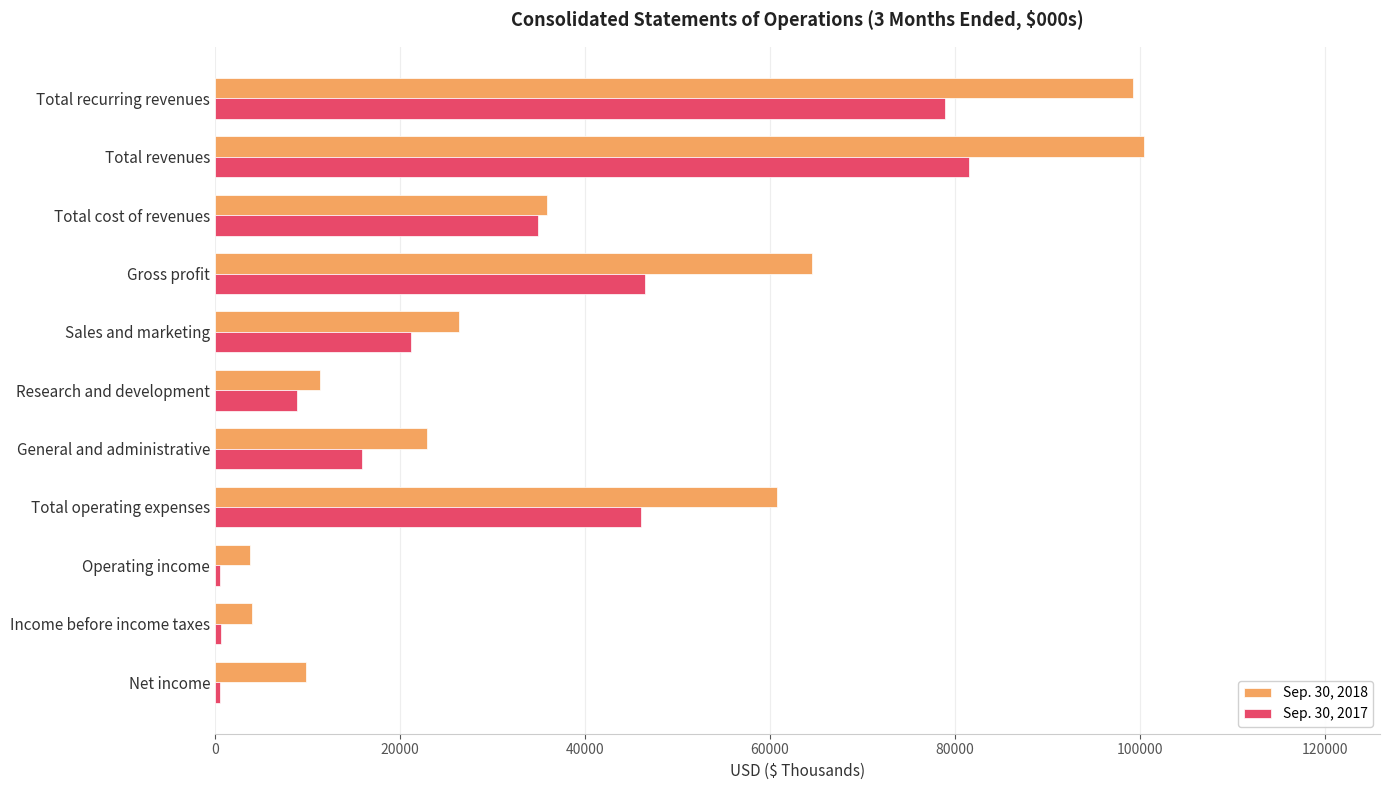

At which category is the sum across all series the highest?

Total revenues